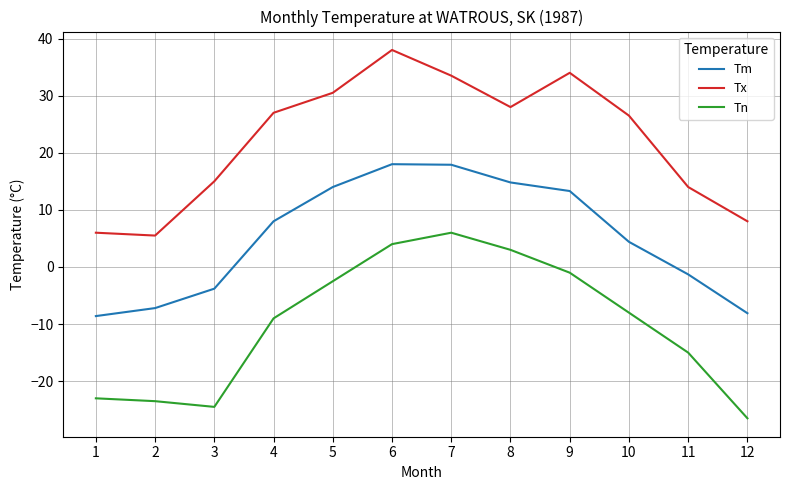

What is the smallest value displayed?

-26.5